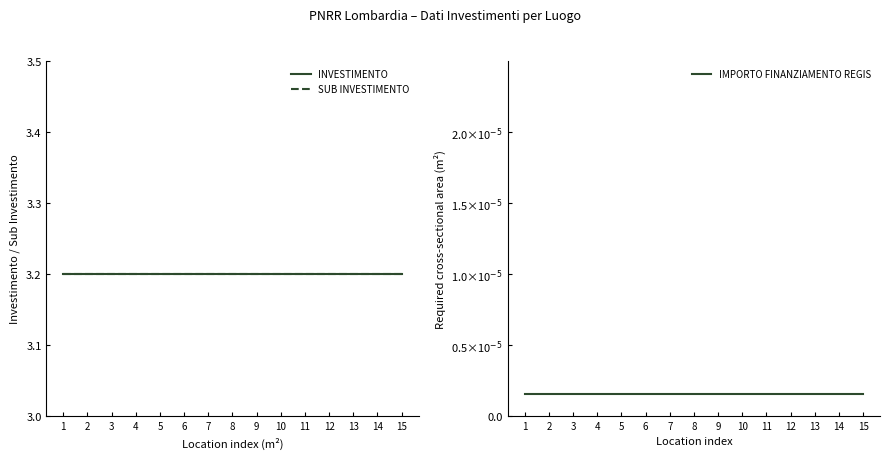

How many categories are shown in the chart?

15